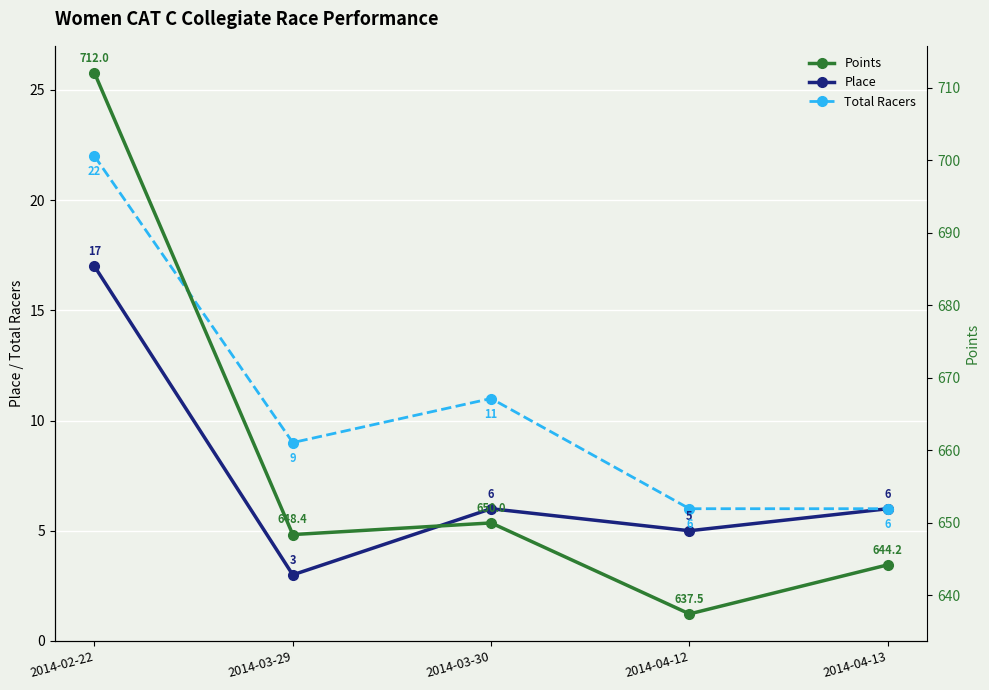

Is the value of Points at 2014-04-12 greater than the value of Total Racers at 2014-04-13?

Yes